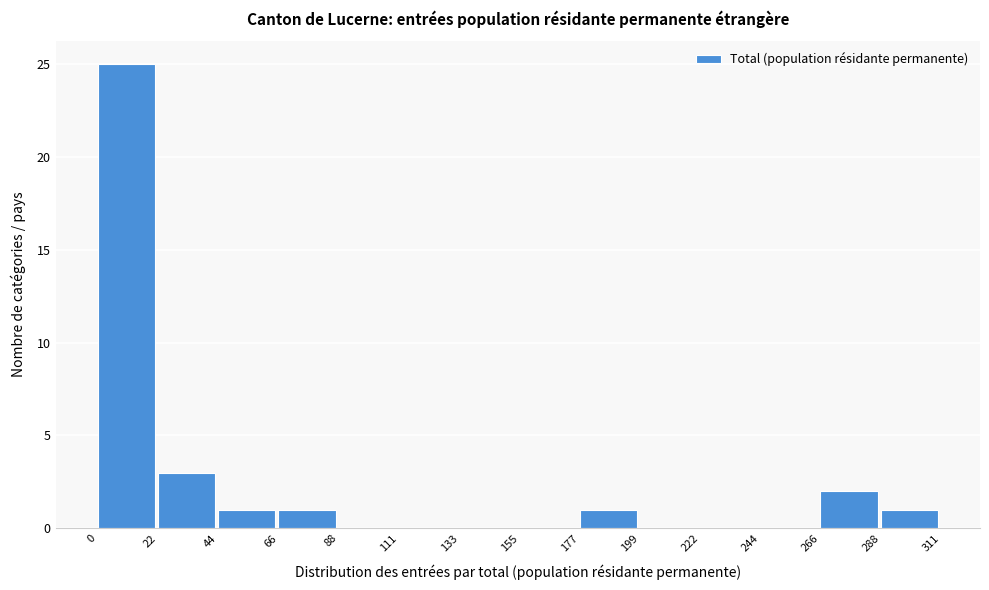

Over which range of the x-axis is the bar tallest?

0 to 22